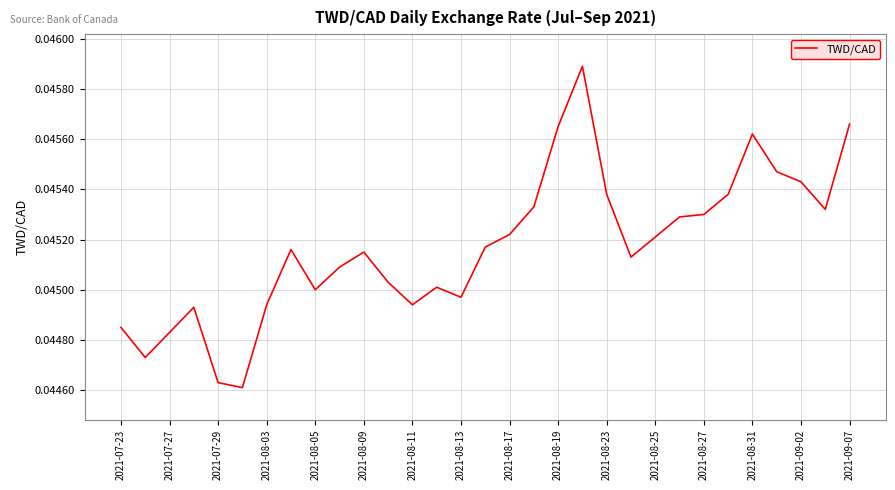

Does the chart display data point markers on the line(s)?

No